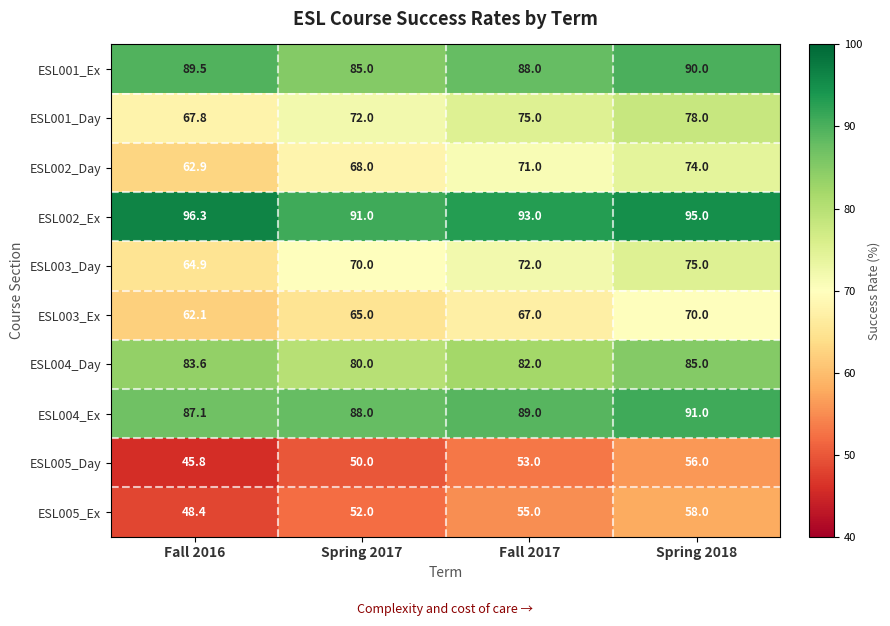

Which category has the lowest value across all series?

Fall 2016